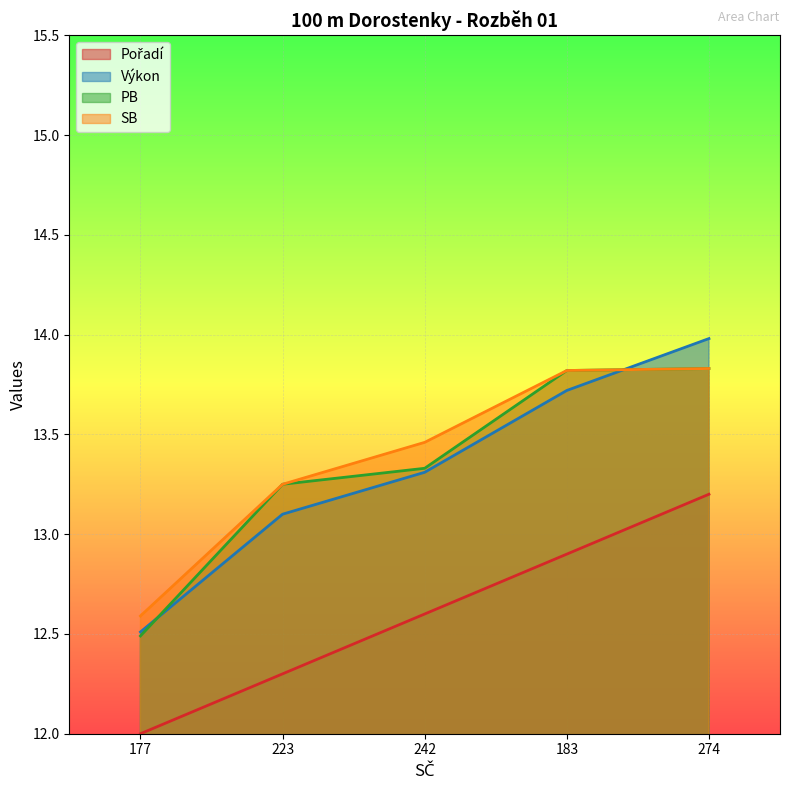

List the series in order of their peak value, lowest first.

Pořadí, PB, SB, Výkon